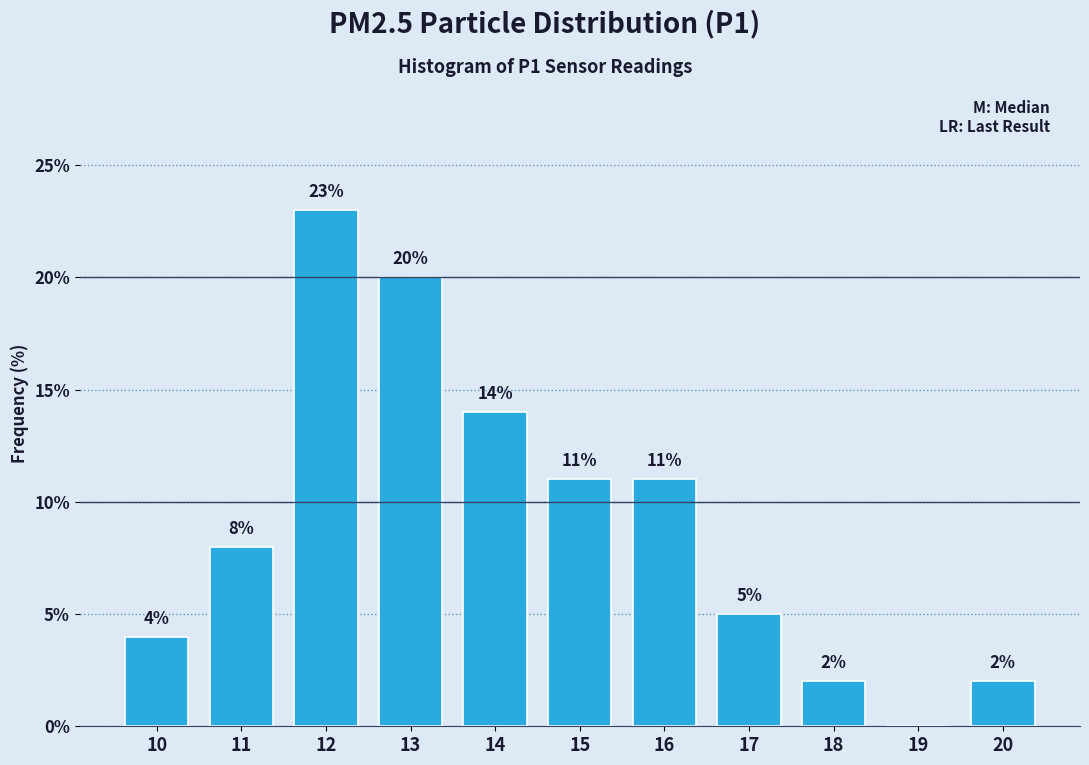

Reading left to right, extract all data points from this chart.

10=4.0	11=8.0	12=23.0	13=20.0	14=14.0	15=11.0	16=11.0	17=5.0	18=2.0	19=0.0	20=2.0